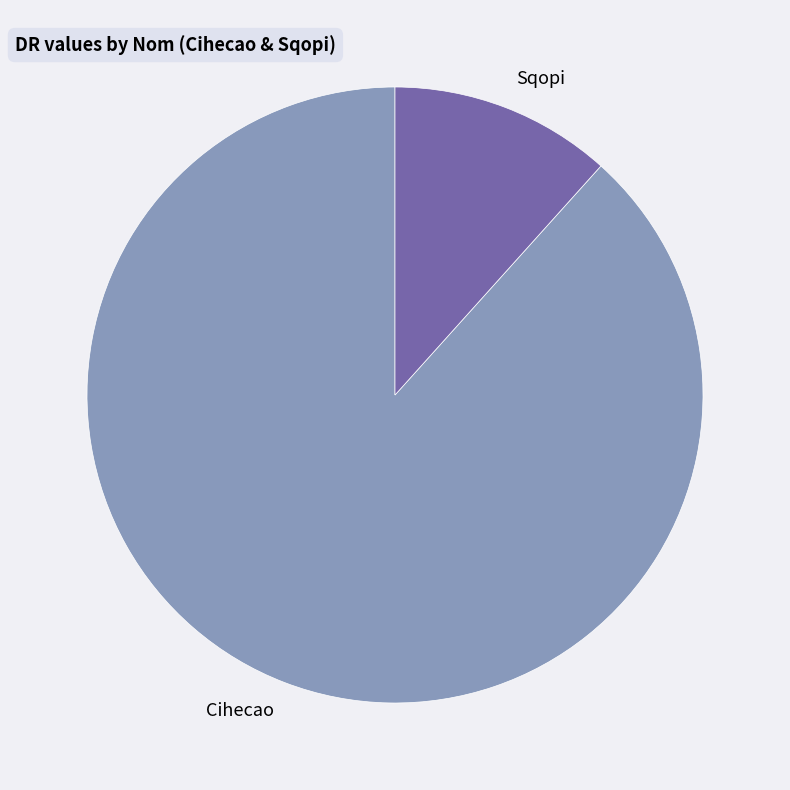

Do Cihecao and Sqopi together represent more than half of the pie?

Yes